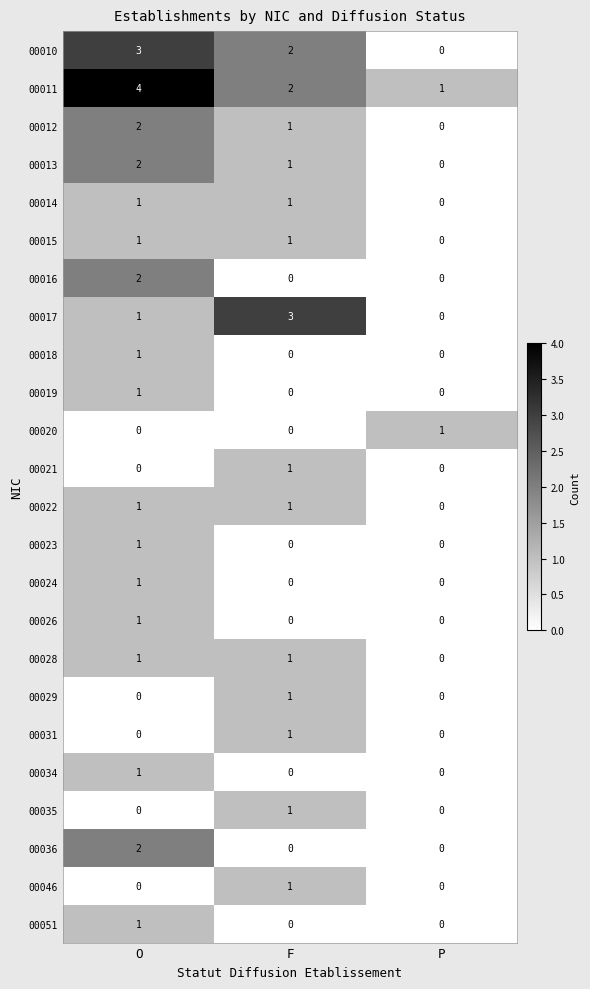

Count the 00023 values in the range 0 to 1.

3